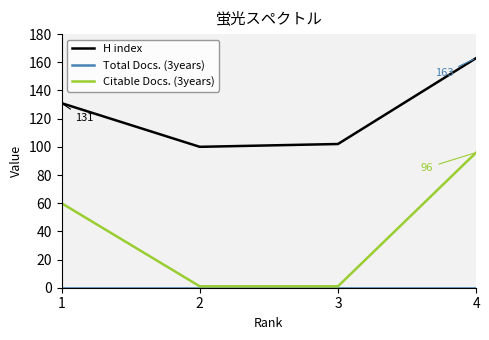

List the labels in order of H index value, smallest first.

2, 3, 1, 4